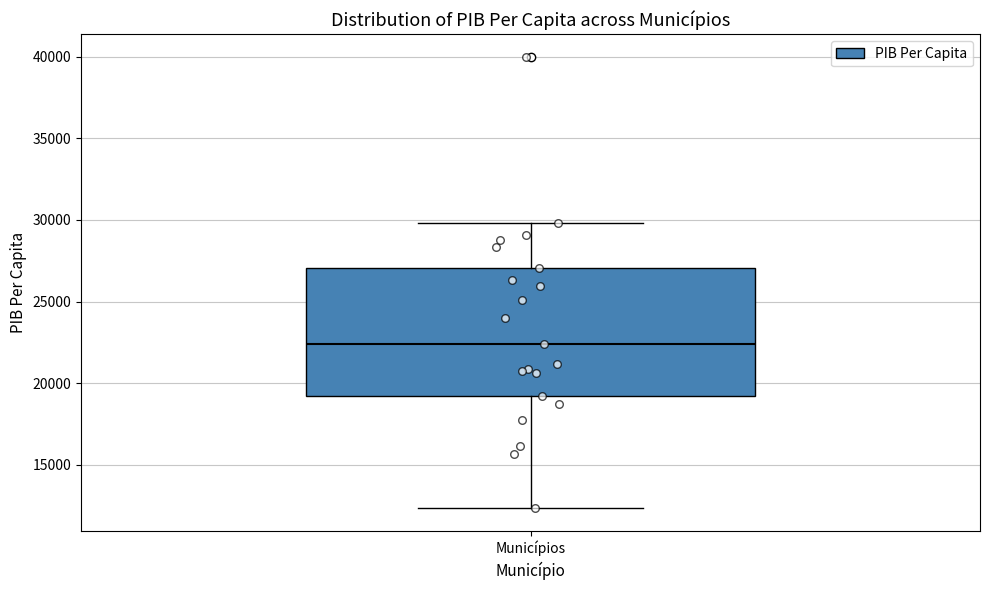

Read this box plot against the y-axis: the position of the median line, the range covered by the box, and the ends of both whiskers. The values are not printed on the chart, so give them approximately, as read against the axis.

median 22500, box 19000 to 27000, whiskers 12500 to 30000